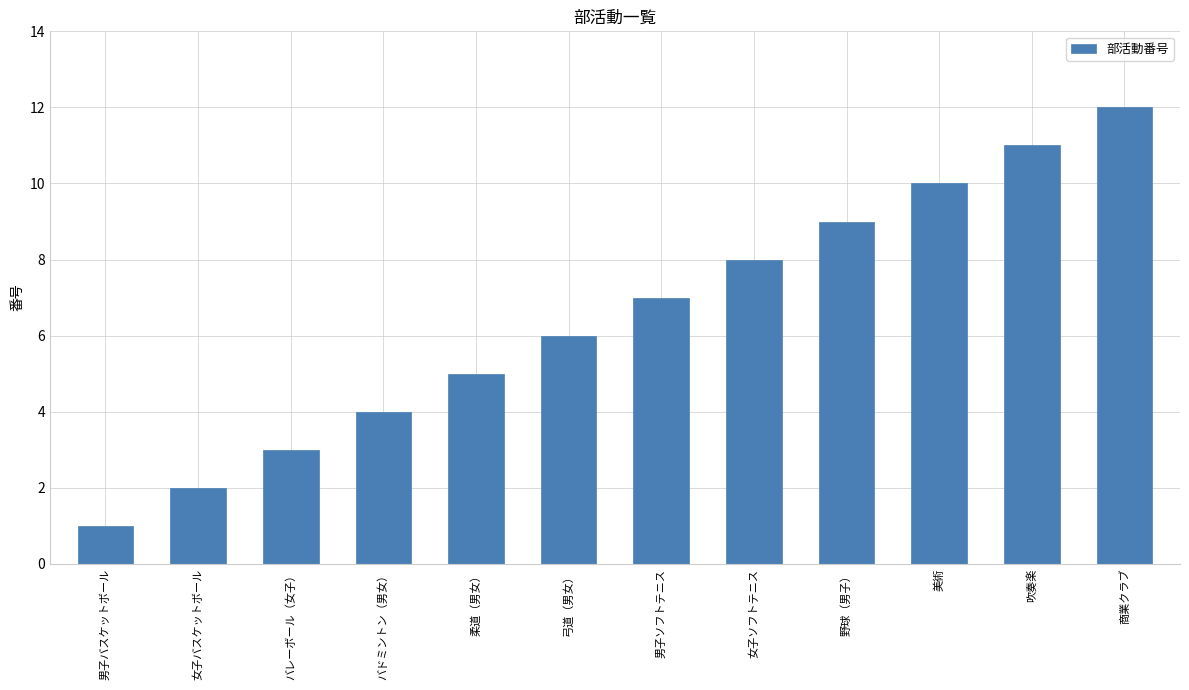

What is the sum of all values?

78